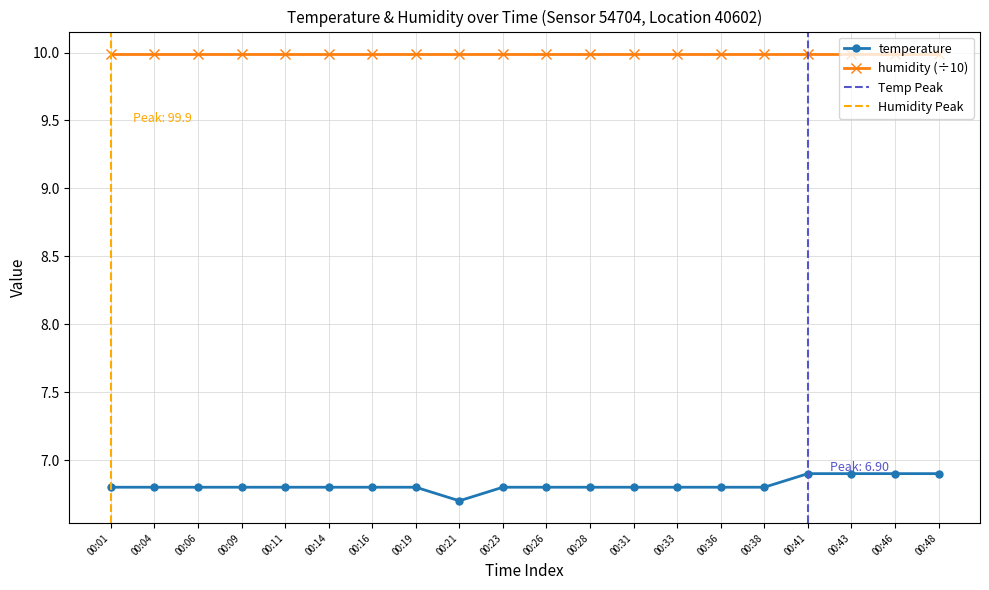

The value at 00:06 is 6.8. True or false?

True